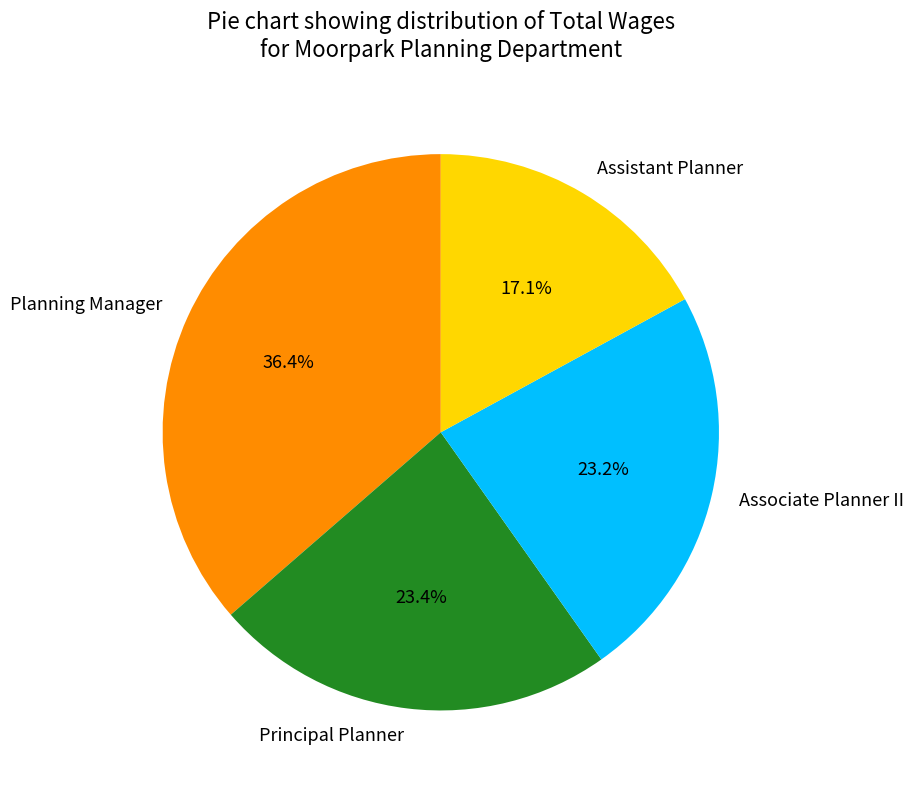

Is it true that Associate Planner II is 23% of the pie?

True